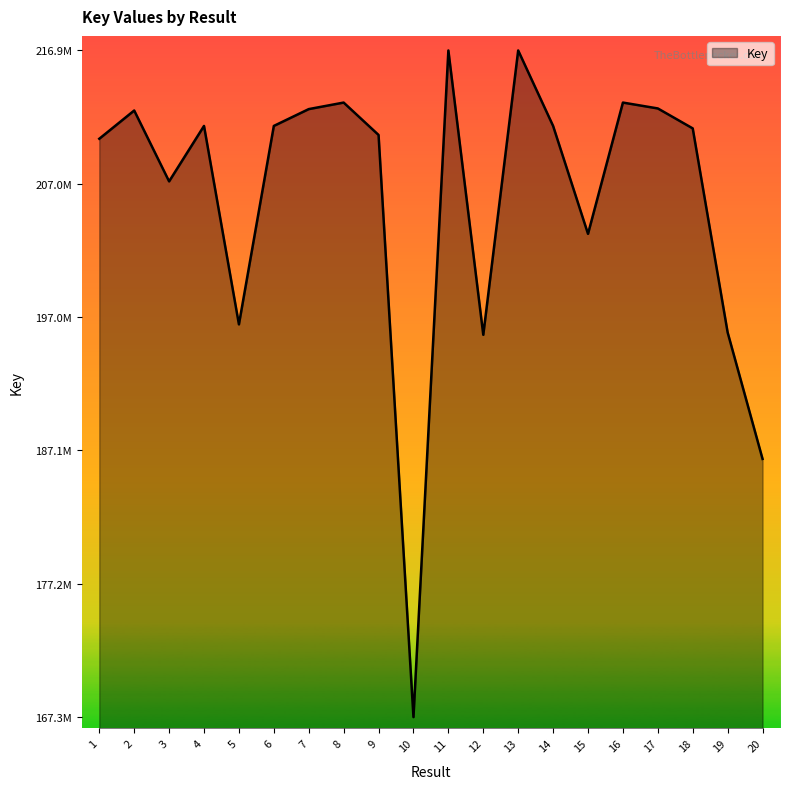

Is this an area chart (filled region under the line)?

Yes